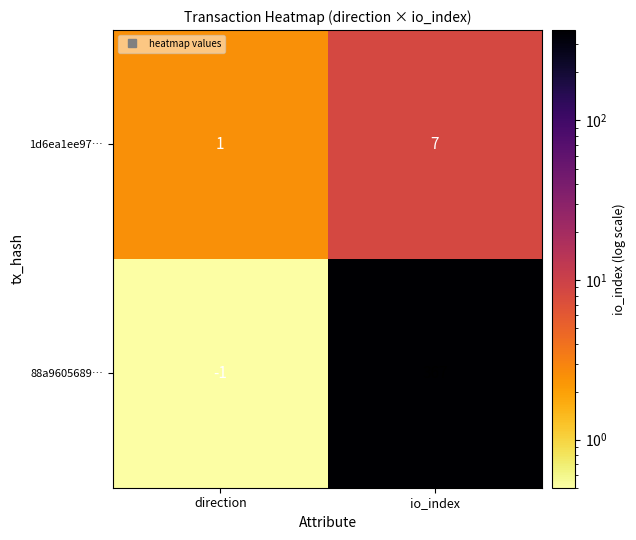

At which category is the sum across all series the highest?

io_index